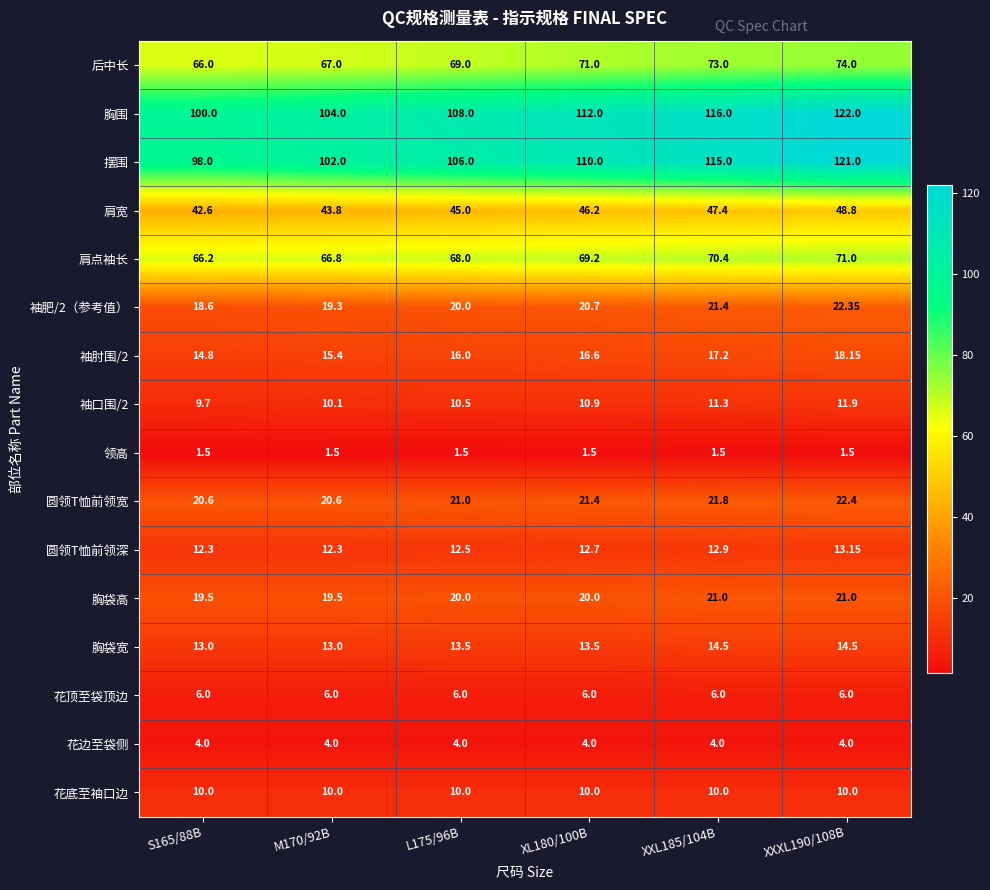

Between L175/96B and XXXL190/108B, which series saw the biggest shift?

摆围